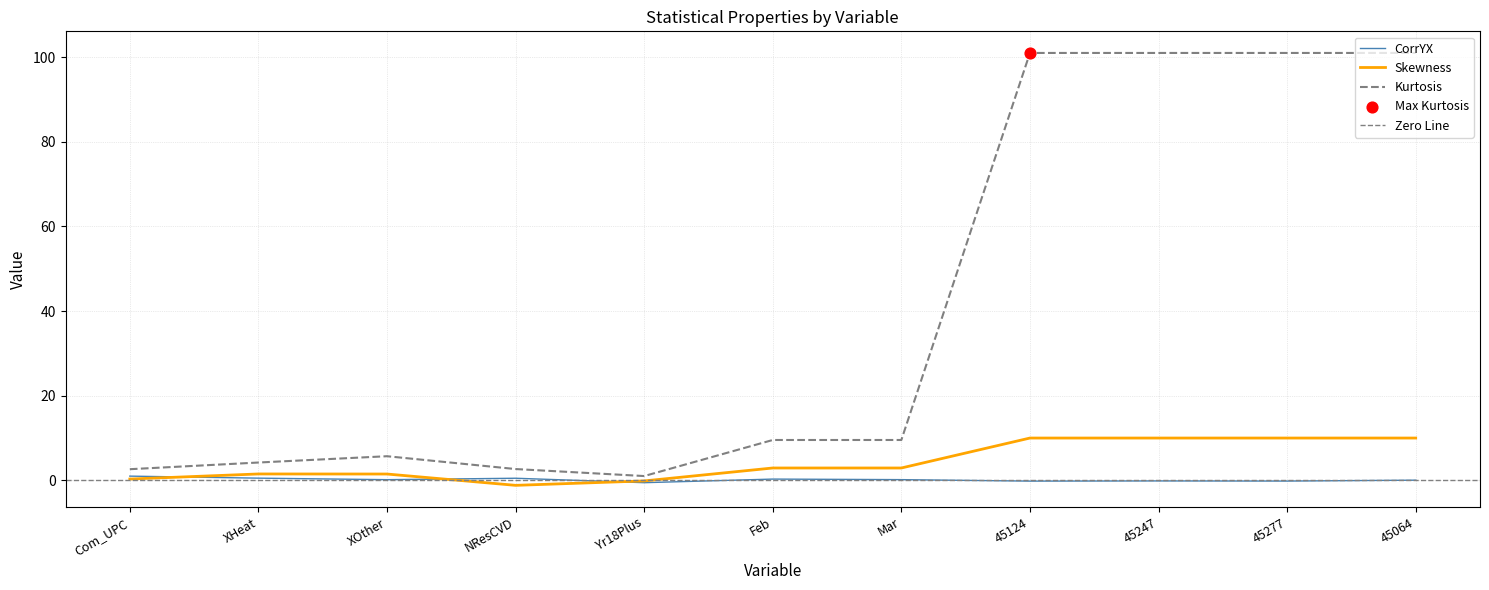

What are all the series names shown in the legend?

CorrYX, Skewness, Kurtosis